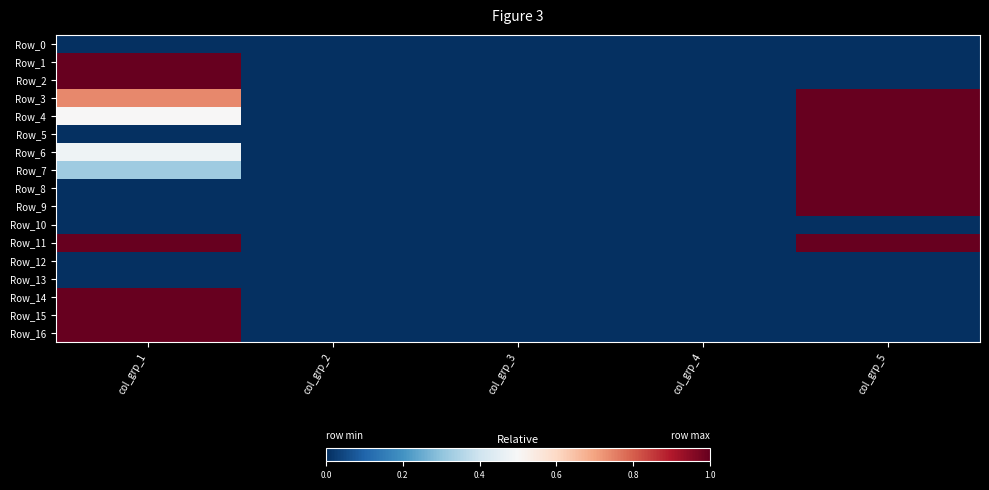

Which series has the largest total across all categories?

Row_11